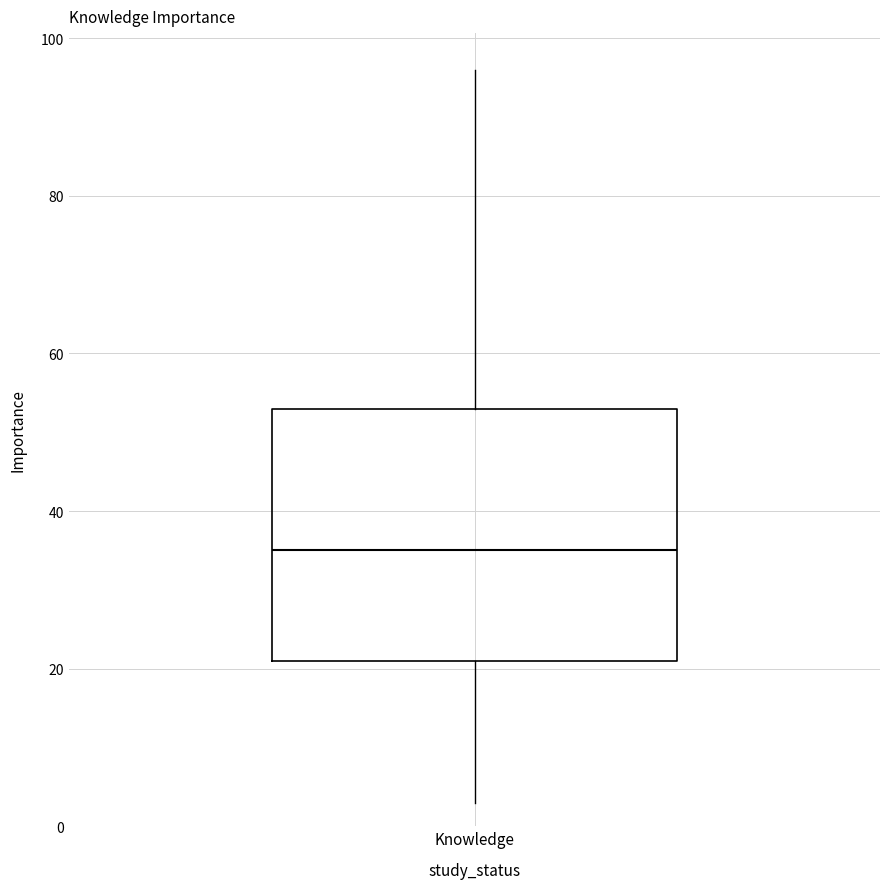

Read this box plot against the y-axis: the position of the median line, the range covered by the box, and the ends of both whiskers. The values are not printed on the chart, so give them approximately, as read against the axis.

median 36, box 22 to 54, whiskers 4 to 96